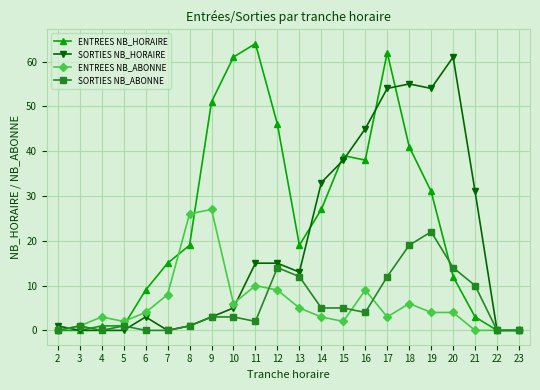

What is the greatest value displayed?

64